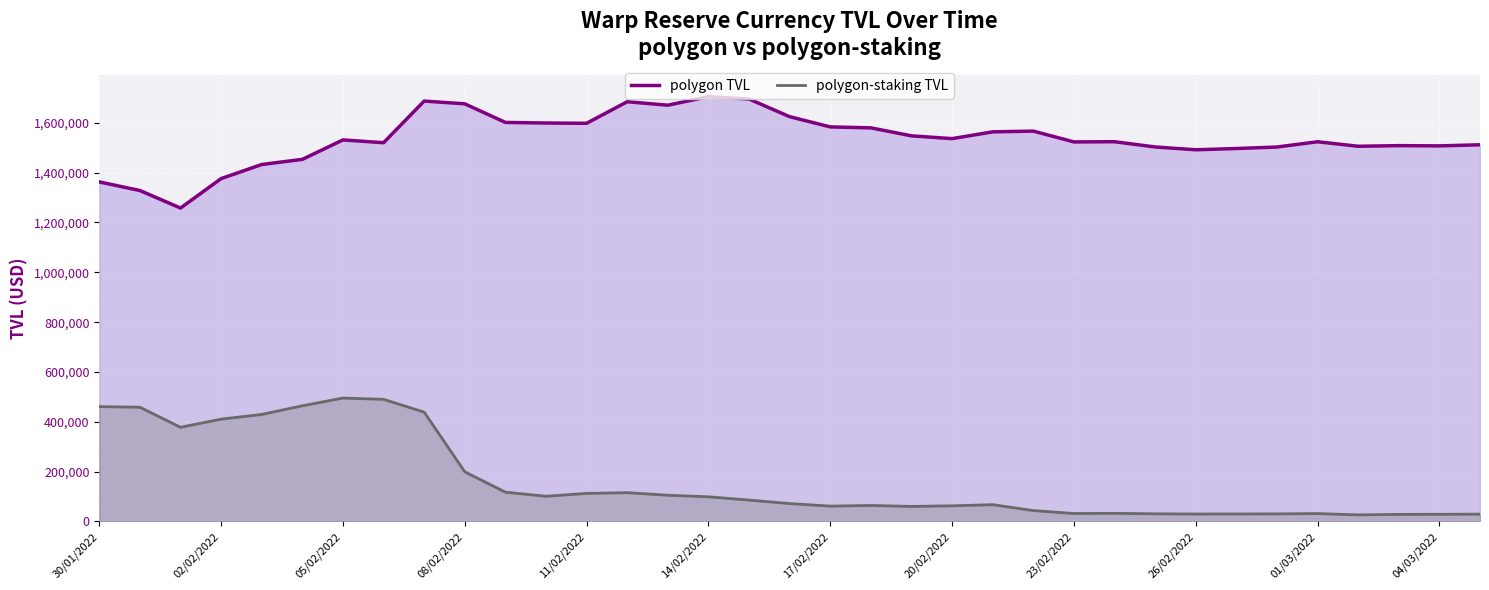

Which series has the widest spread of values?

polygon-staking TVL line